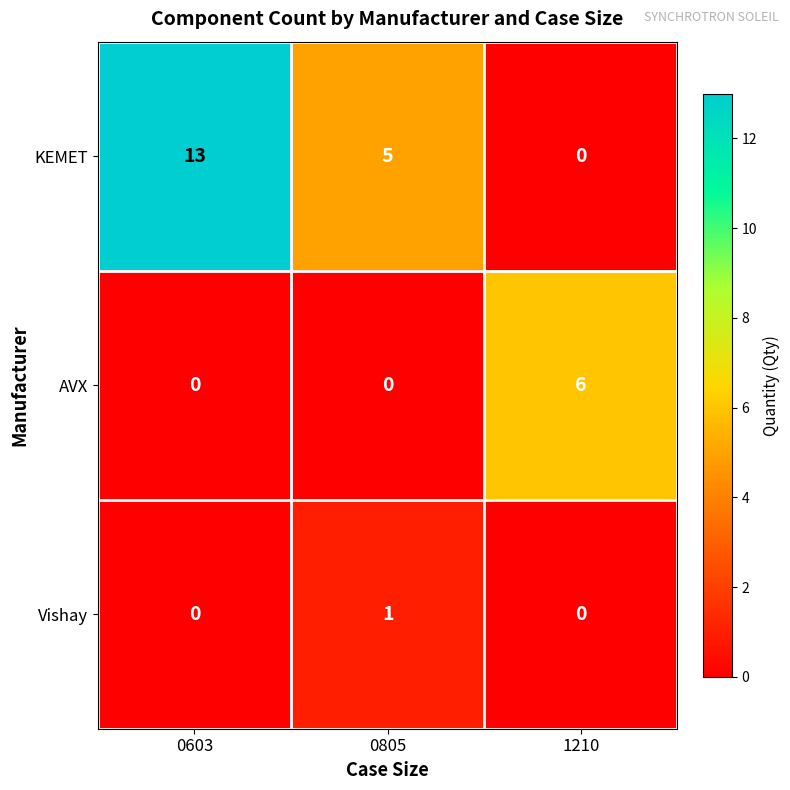

What is the sum of all KEMET values?

18